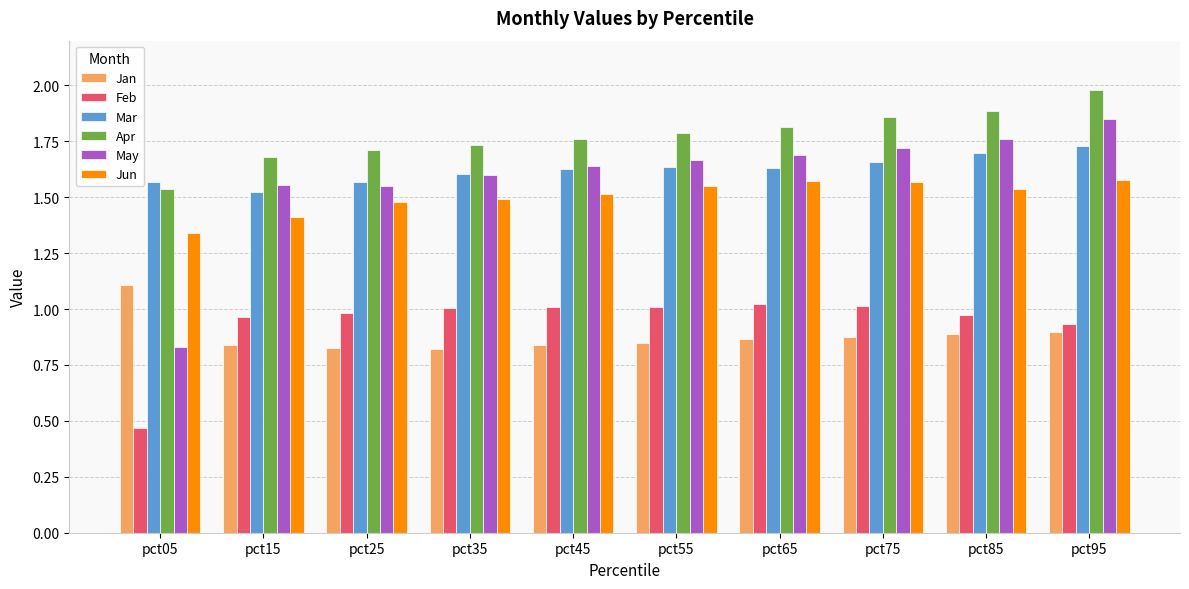

At how many categories does at least one series exceed 0?

10